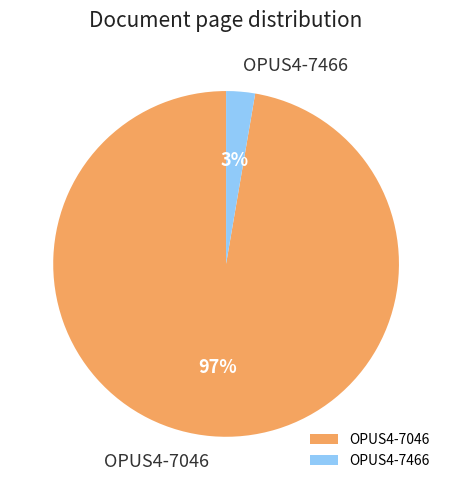

Rank the categories by value from highest to lowest.

OPUS4-7046, OPUS4-7466